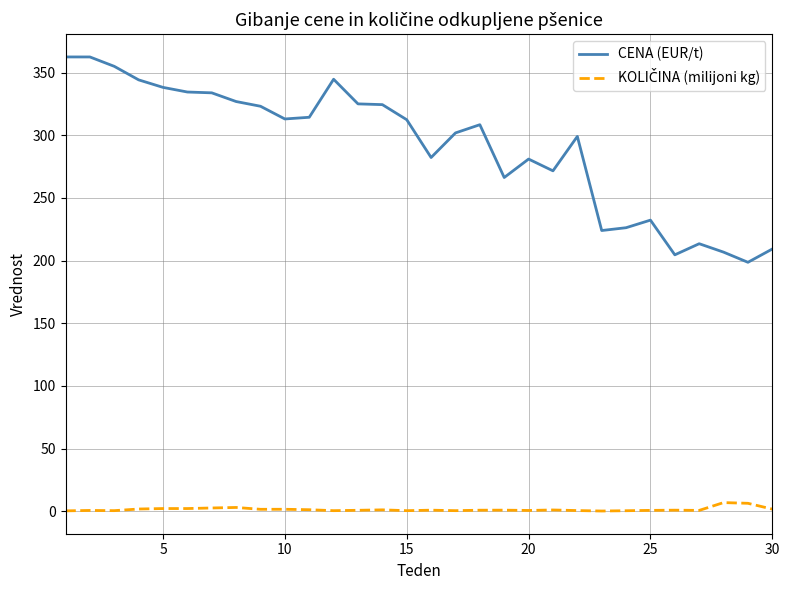

Does the chart have visible grid lines?

Yes